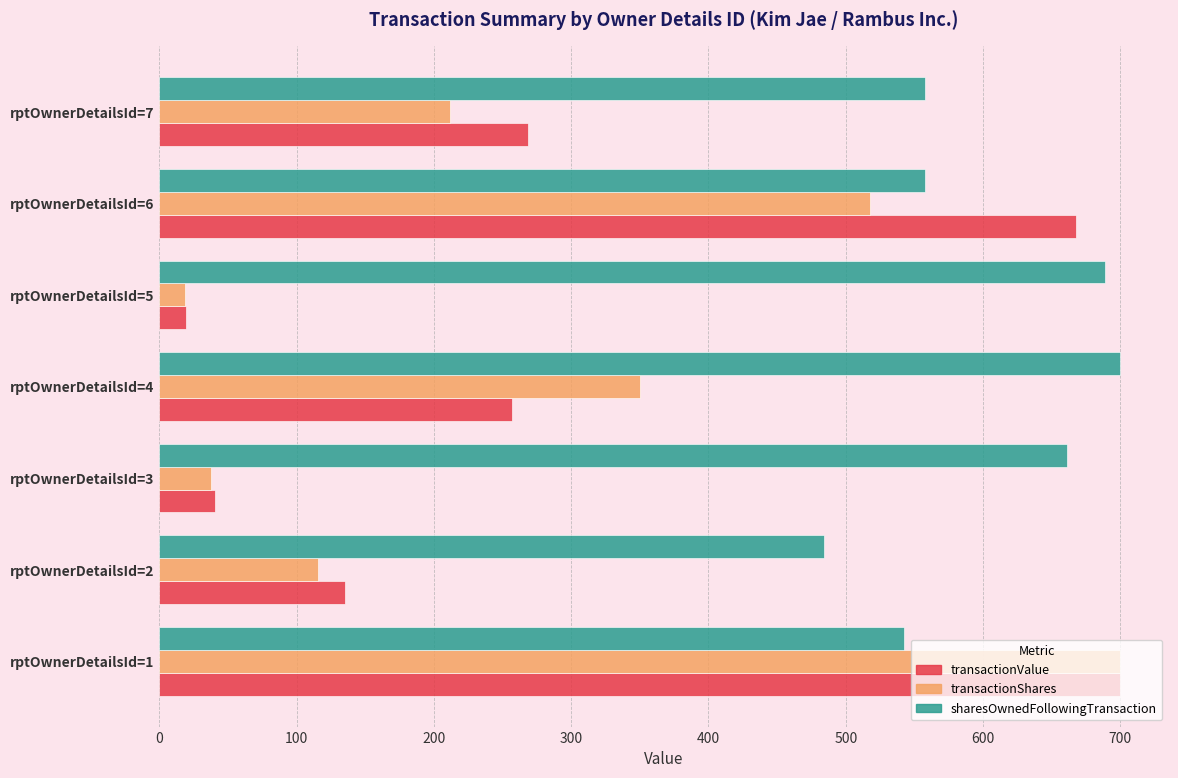

Which series has the widest spread of values?

transactionShares